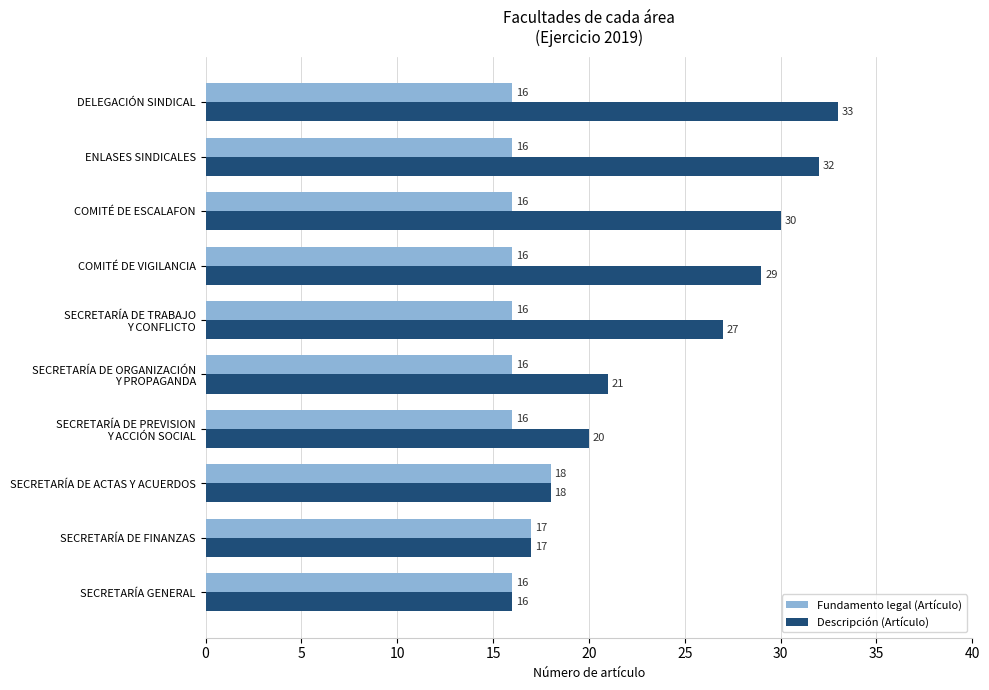

What is the average value of the Fundamento legal (Artículo) series?

16